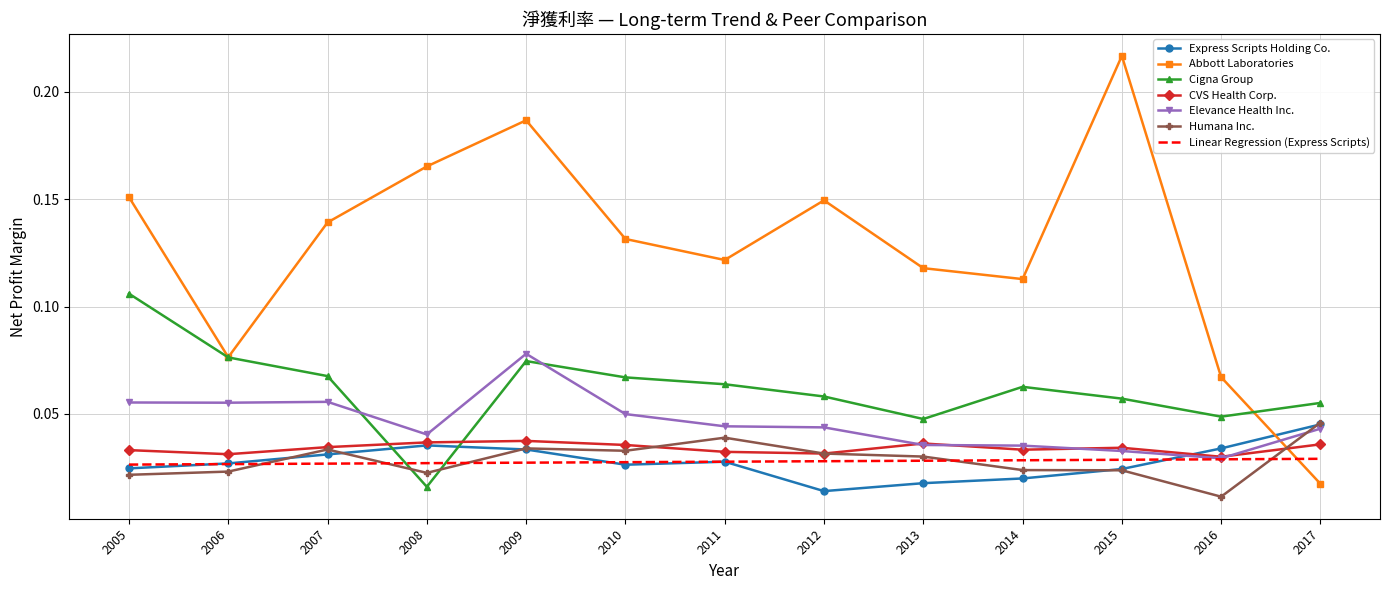

At which category does the chart reach its peak across all series?

2015